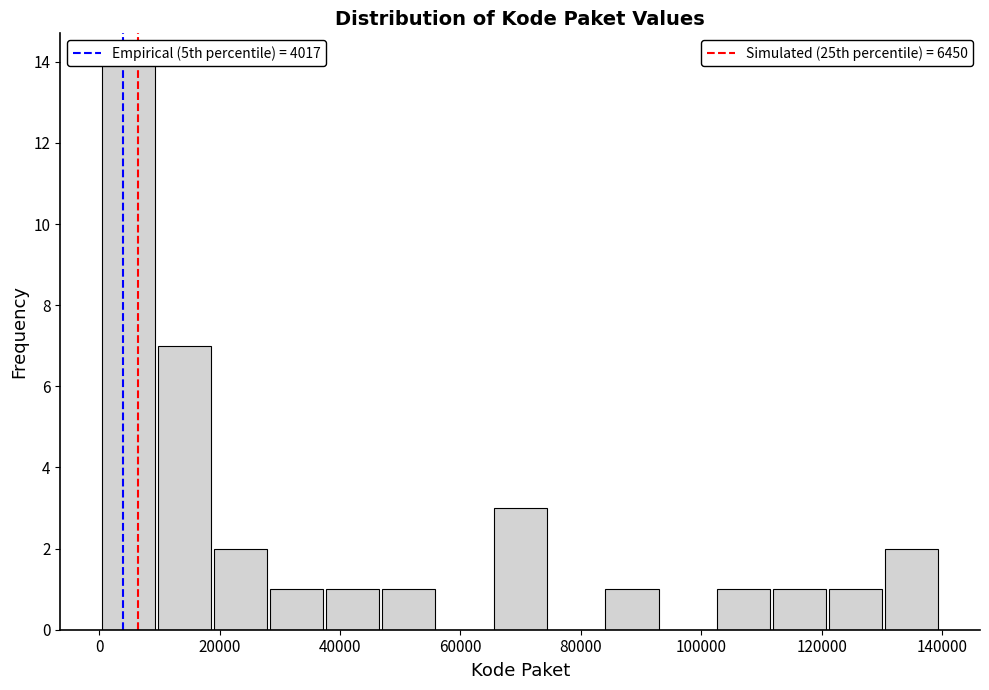

Over which range of the x-axis is the bar tallest?

0 to 10000